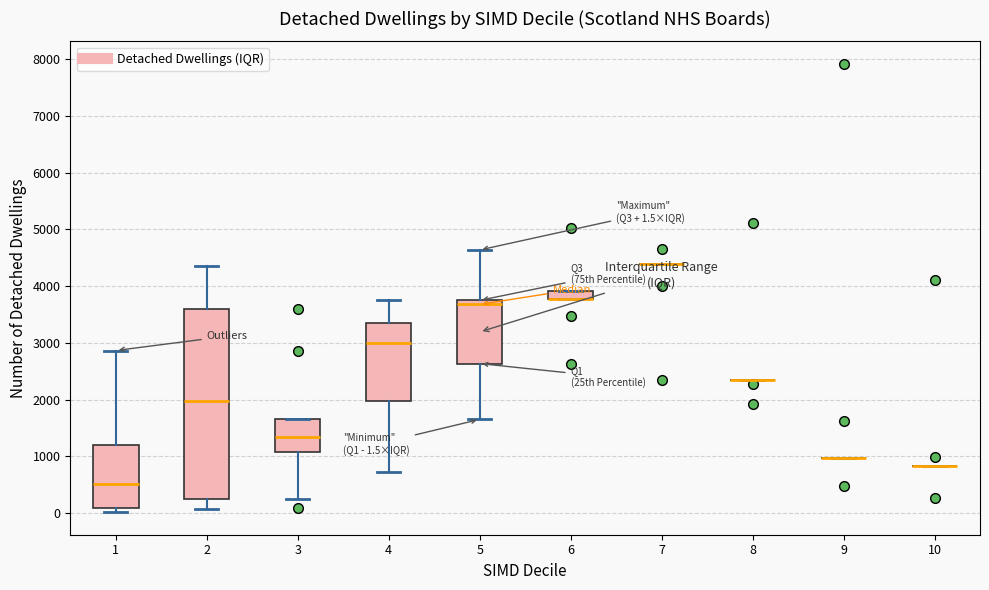

Comparing the boxes themselves (not the whiskers), which one is the tallest?

2